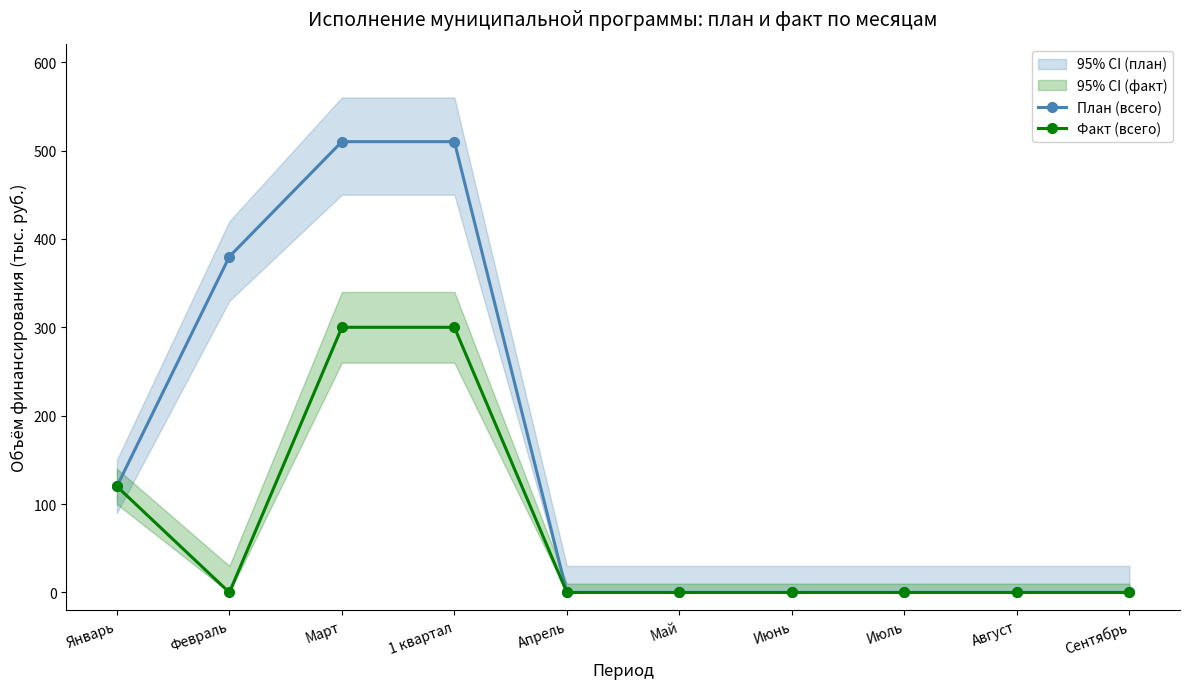

Reading left to right, extract all data points from this chart.

План (всего): 120	380	510	510	0	0	0	0	0	0
Факт (всего): 120	0	300	300	0	0	0	0	0	0